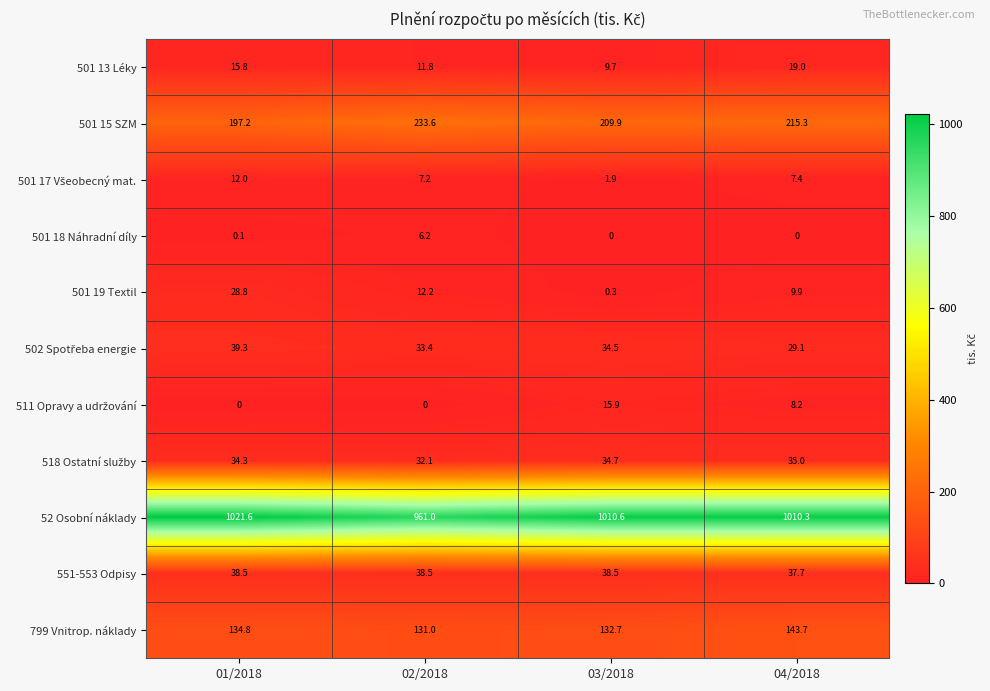

Is it true that 501 19 Textil equals 9.9 at 04/2018?

True